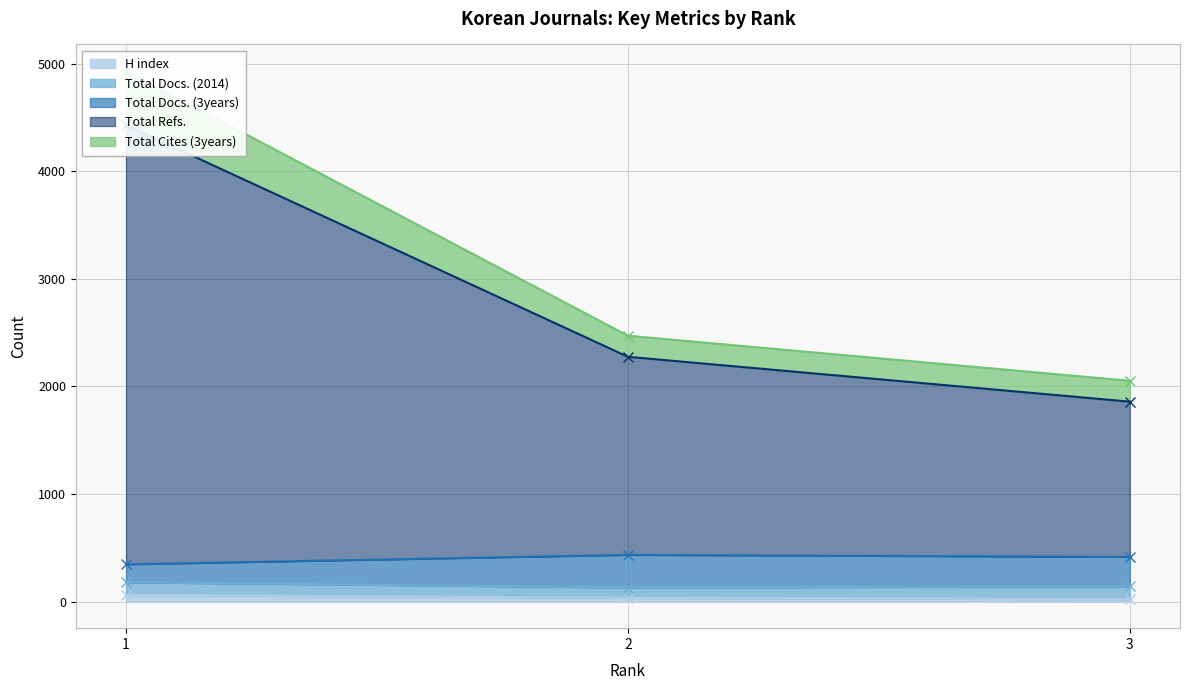

Which series changed the most between 1 and 2?

Total Refs.